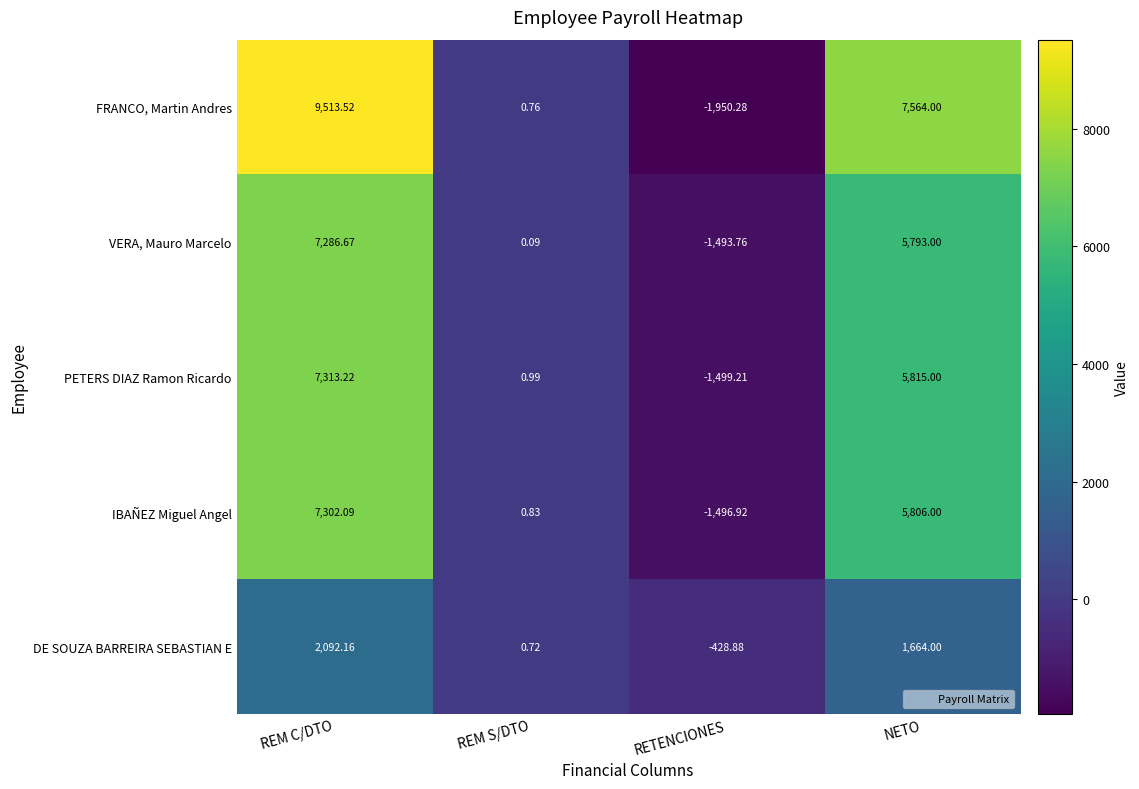

Which series has the largest total across all categories?

FRANCO, Martin Andres